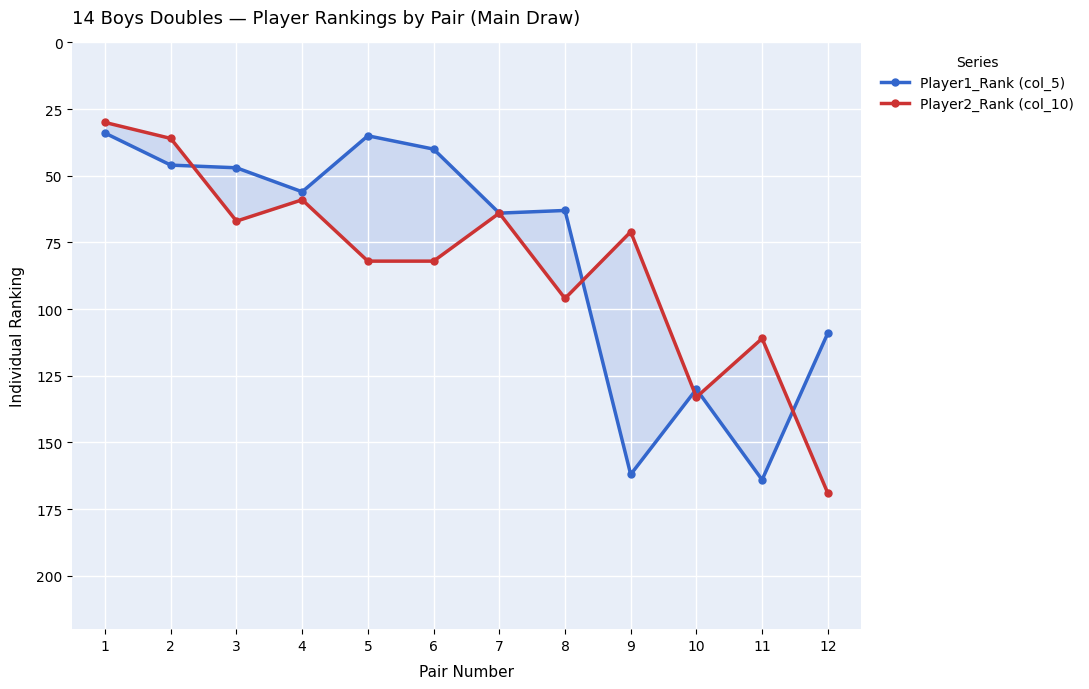

What is the sum of the Player1_Rank (col_5) values at 11 and 12?

273